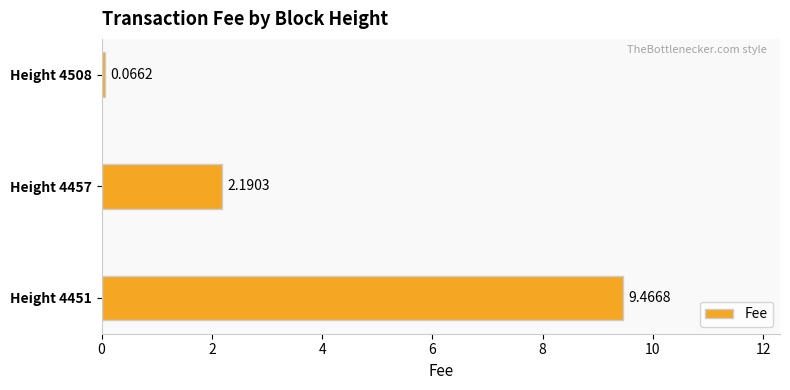

What is the change in value from Height 4457 to Height 4451?

+7.3